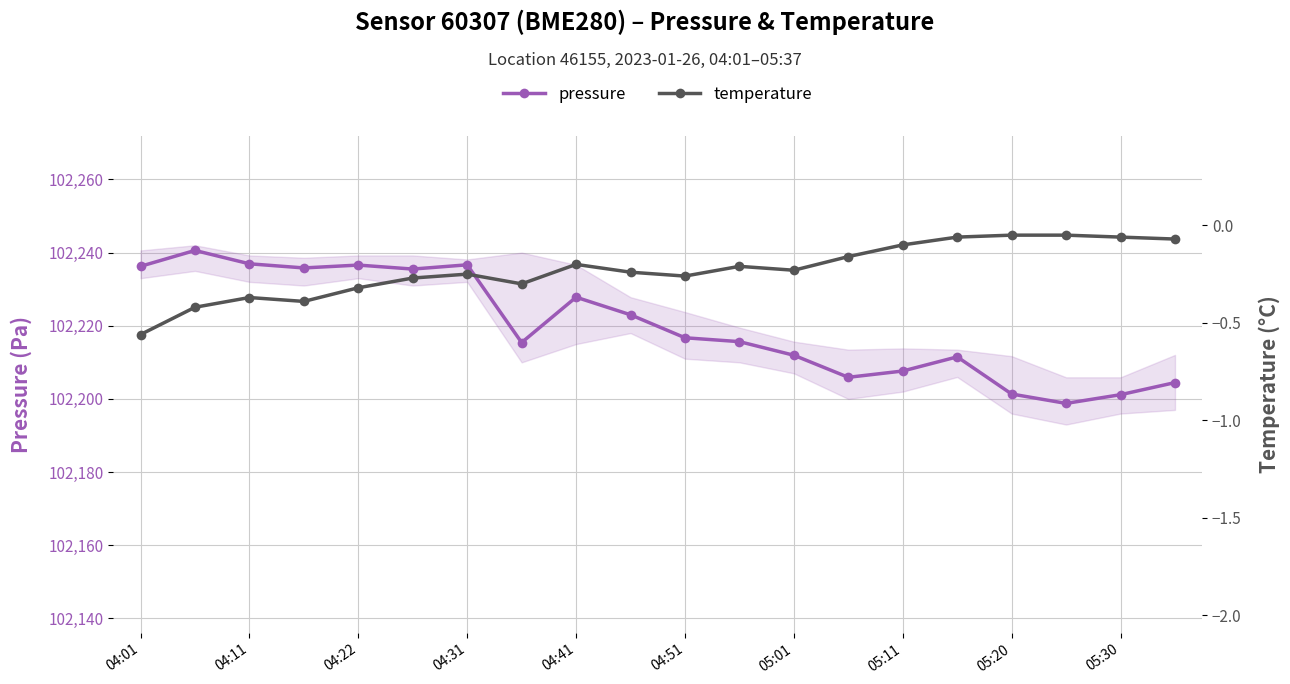

Is it true that pressure equals 102236.6 at 04:22?

True